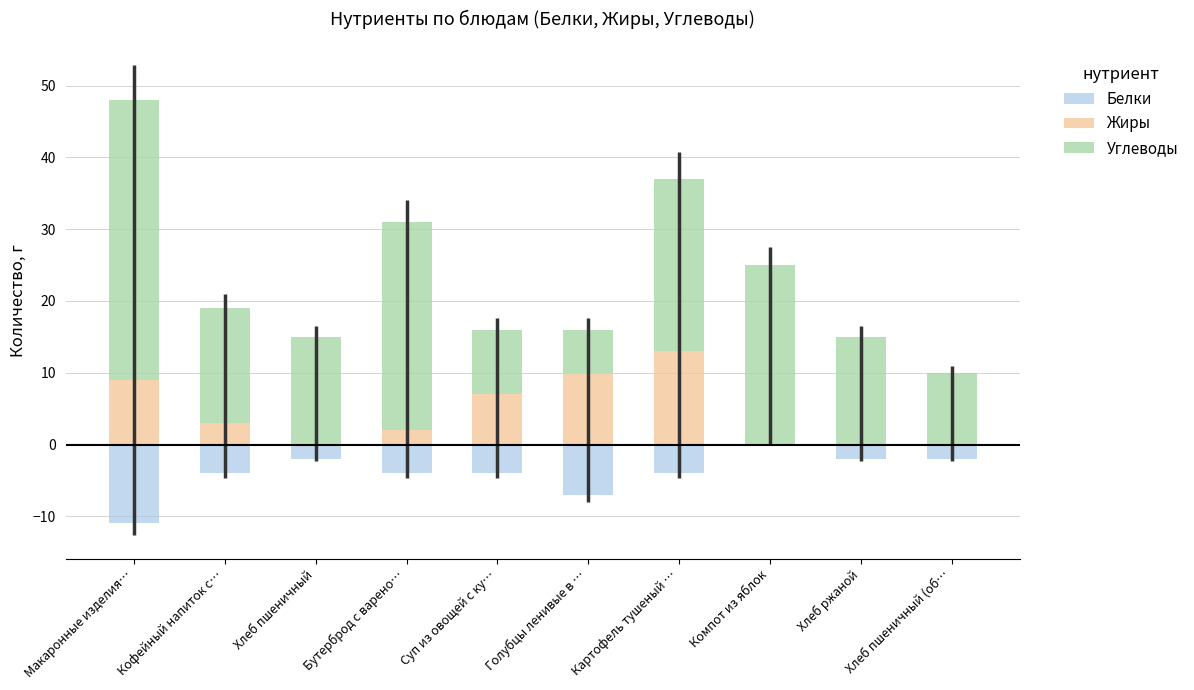

Which label corresponds to the smallest value in the chart?

Макаронные изделия…